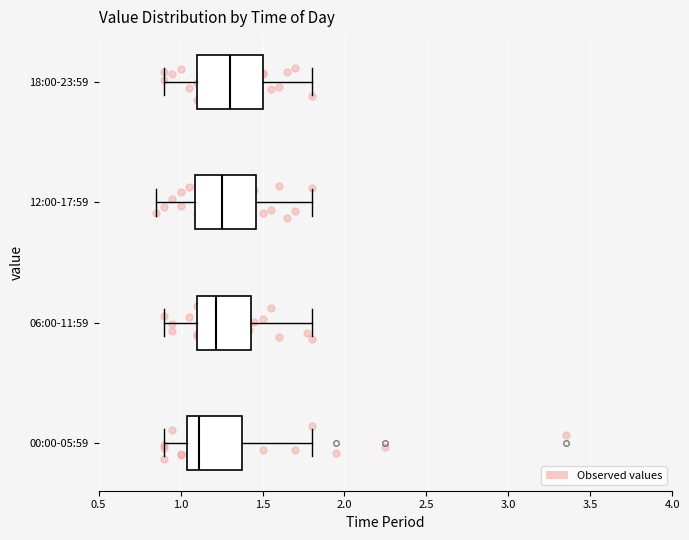

Where does the right whisker of the box for 18:00-23:59 end on the x-axis? The values are not printed on the chart, so give them approximately, as read against the axis.

1.80